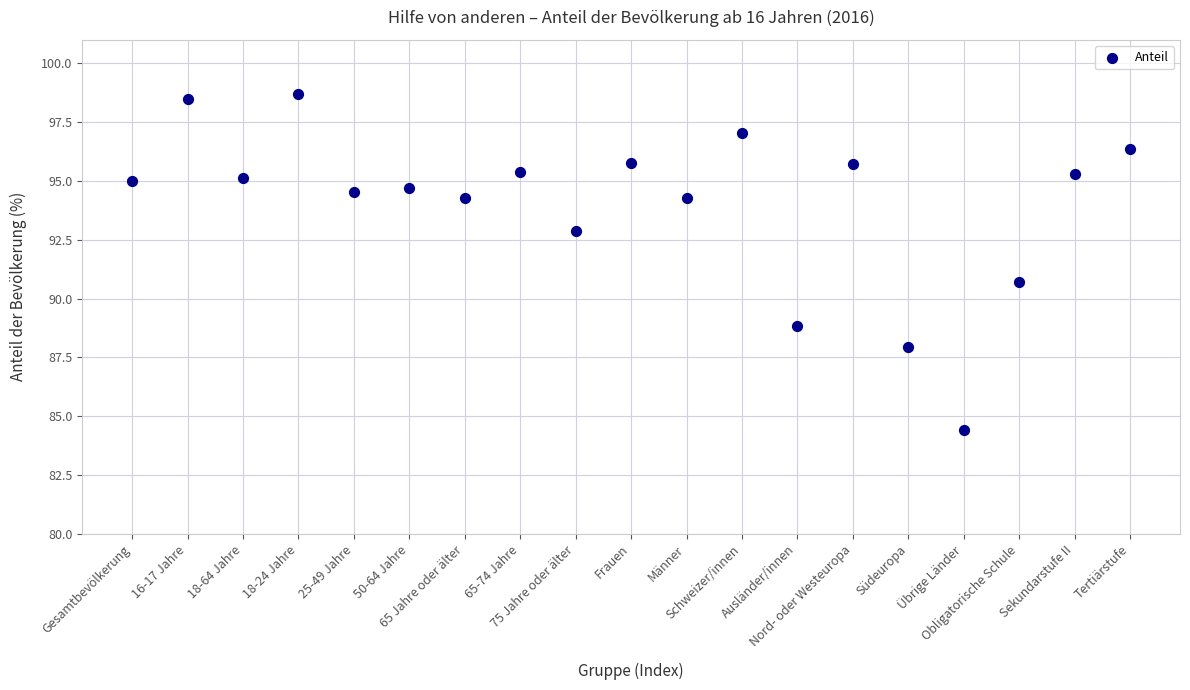

What Y value in the scatter plot is closest to 91?

90.7